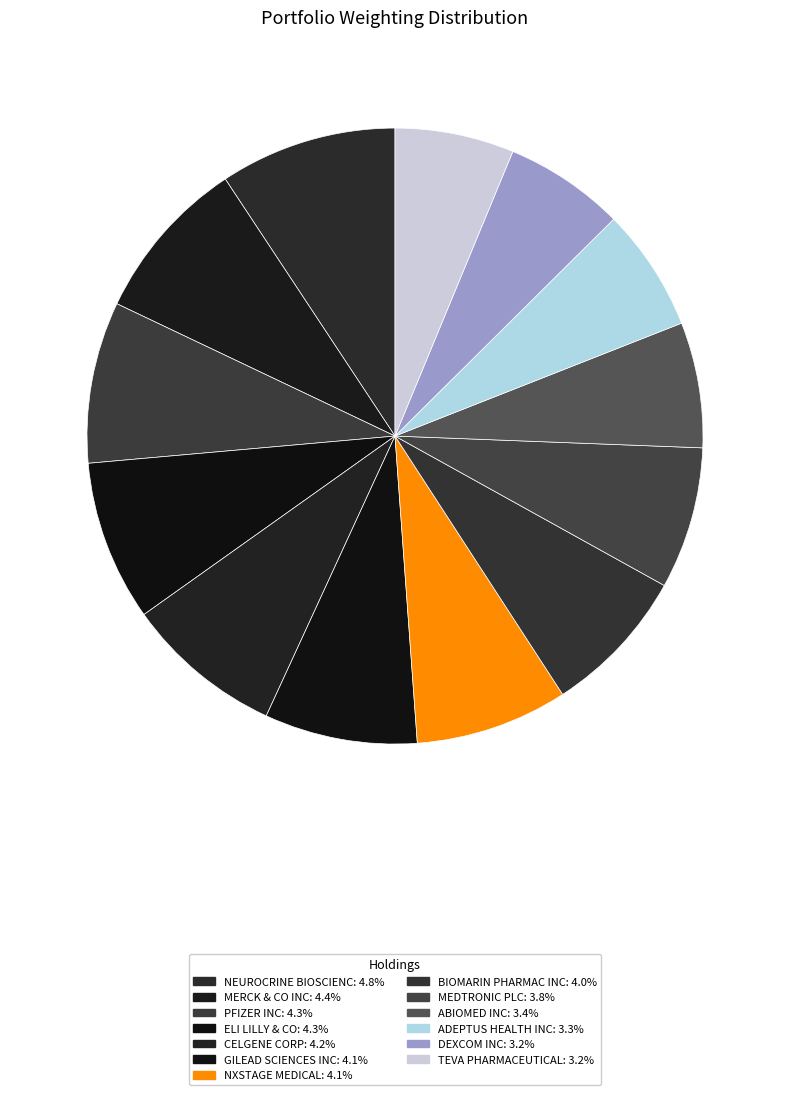

To the nearest percent, what is the average slice percentage?

8%